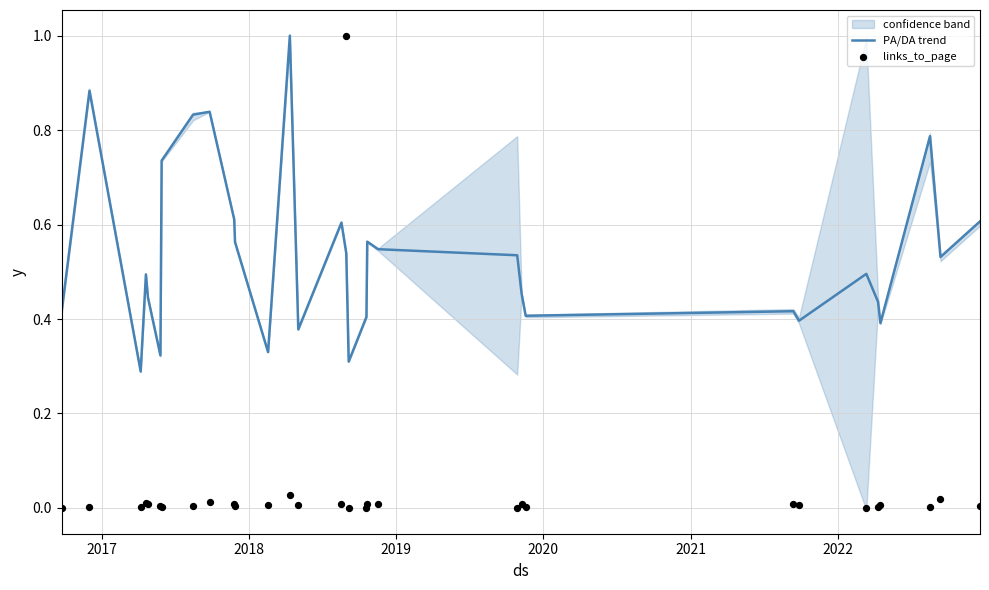

Which series reaches the minimum Y coordinate?

links_to_page